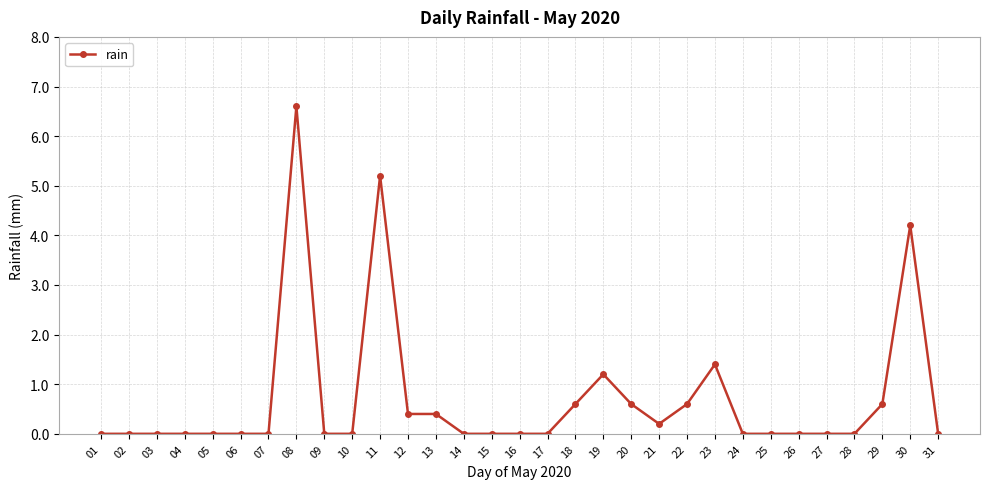

Is this an area chart (filled region under the line)?

No